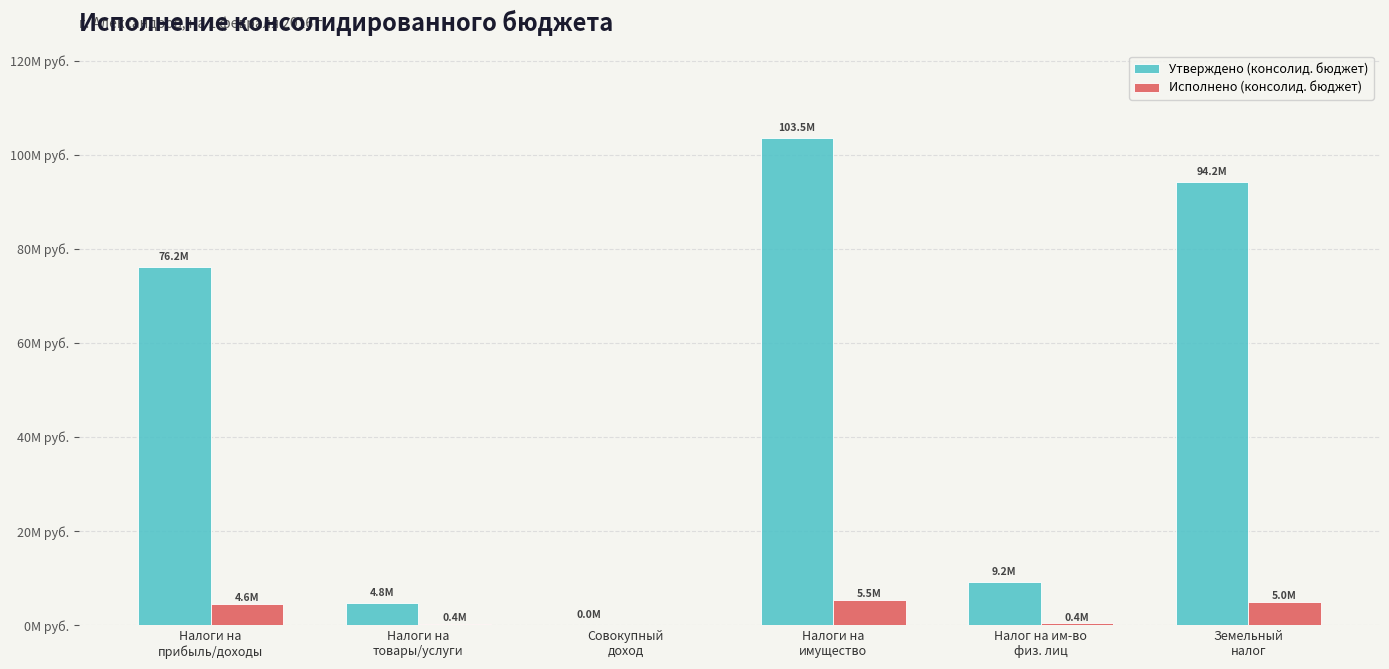

Reading left to right, extract all data points from this chart.

Утверждено (консолид. бюджет): 76203000.0	4839000.0	12000.0	103485000.0	9239000.0	94246000.0
Исполнено (консолид. бюджет): 4593762.2	372307.5	0.0	5465778.6	421559.9	5044218.7